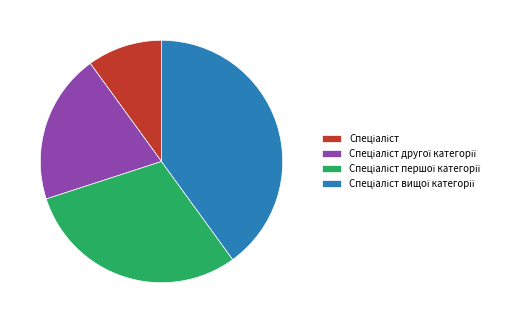

Is there a majority slice in this chart?

No